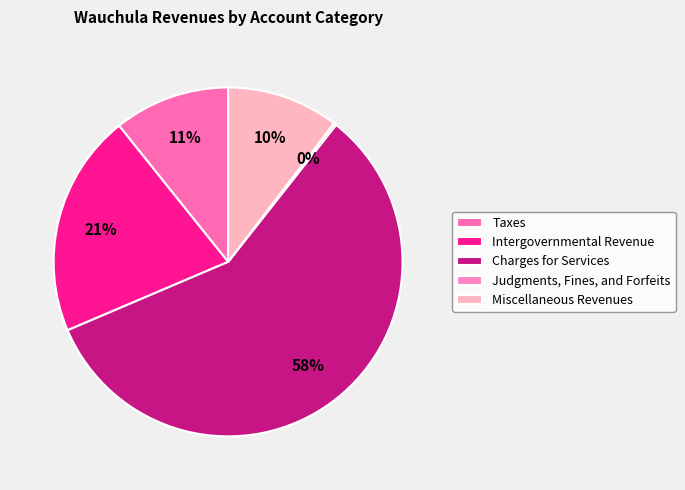

Rank the categories by value from lowest to highest.

Judgments, Fines, and Forfeits, Miscellaneous Revenues, Taxes, Intergovernmental Revenue, Charges for Services